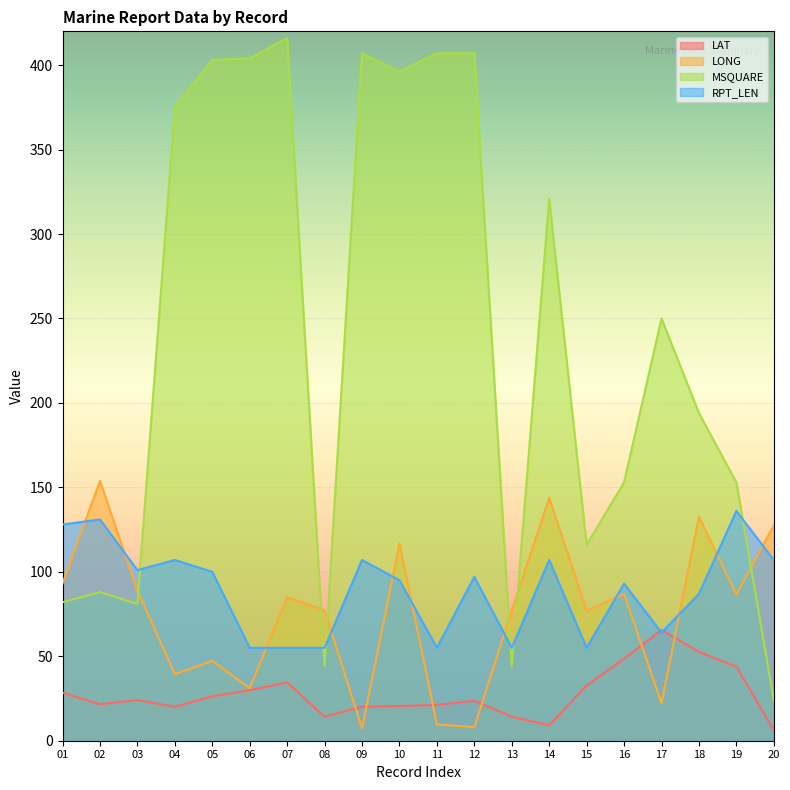

Where do MSQUARE and LONG first cross each other?

03 and 04